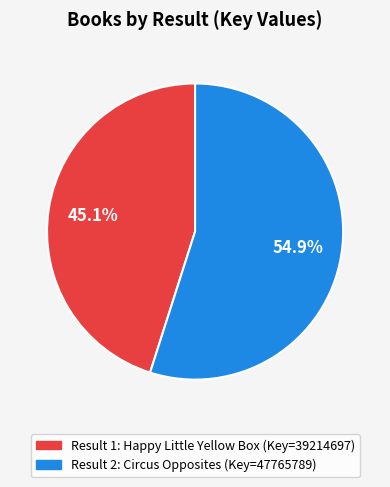

To the nearest percent, what is the difference between the largest and smallest slice percentages?

10%